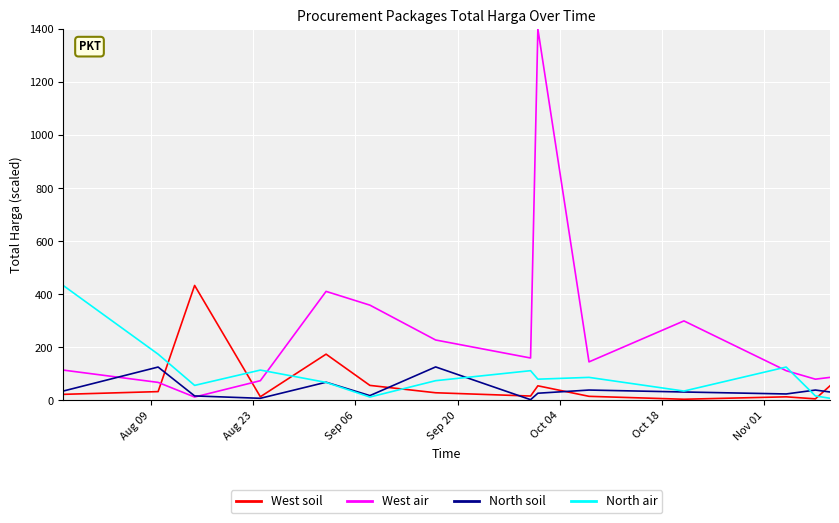

In West soil, how many points are lower than both neighbors (excluding endpoints)?

4